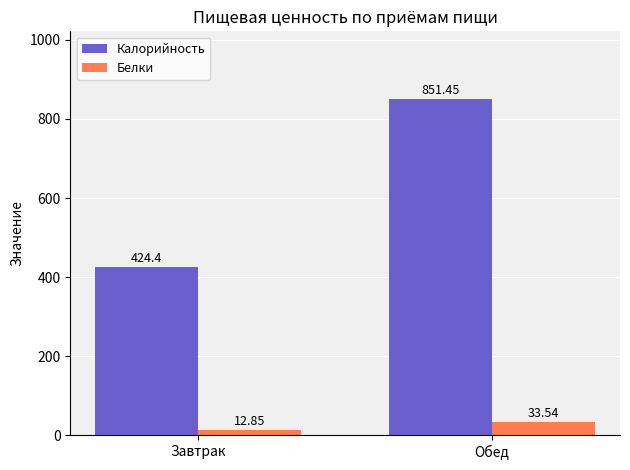

At which category is the sum across all series the highest?

Обед